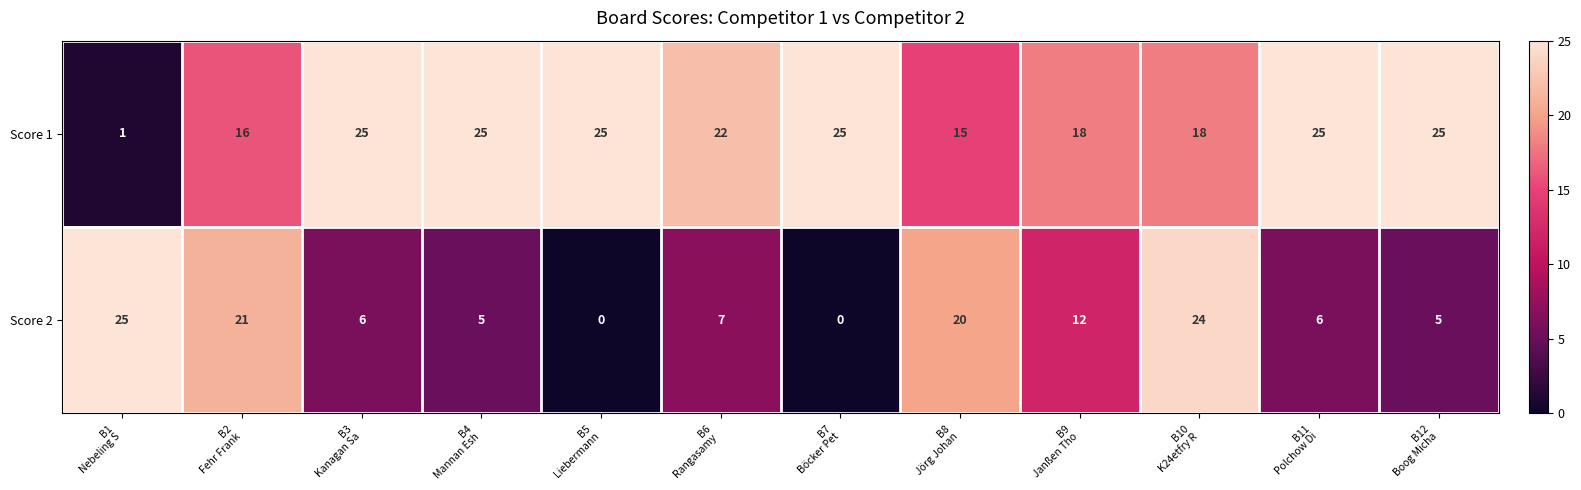

Reading left to right, what are all the values shown in this chart?

Score 1: 1	16	25	25	25	22	25	15	18	18	25	25
Score 2: 25	21	6	5	0	7	0	20	12	24	6	5